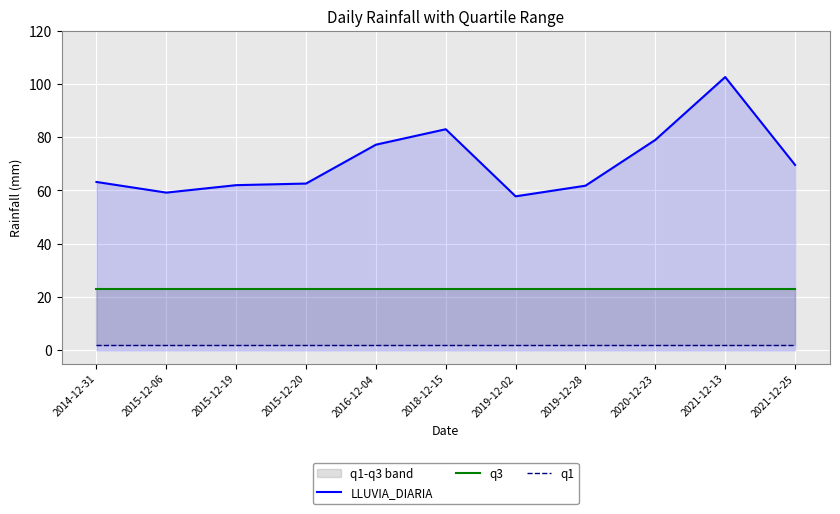

True or false: q3 and q1 intersect in this chart.

False